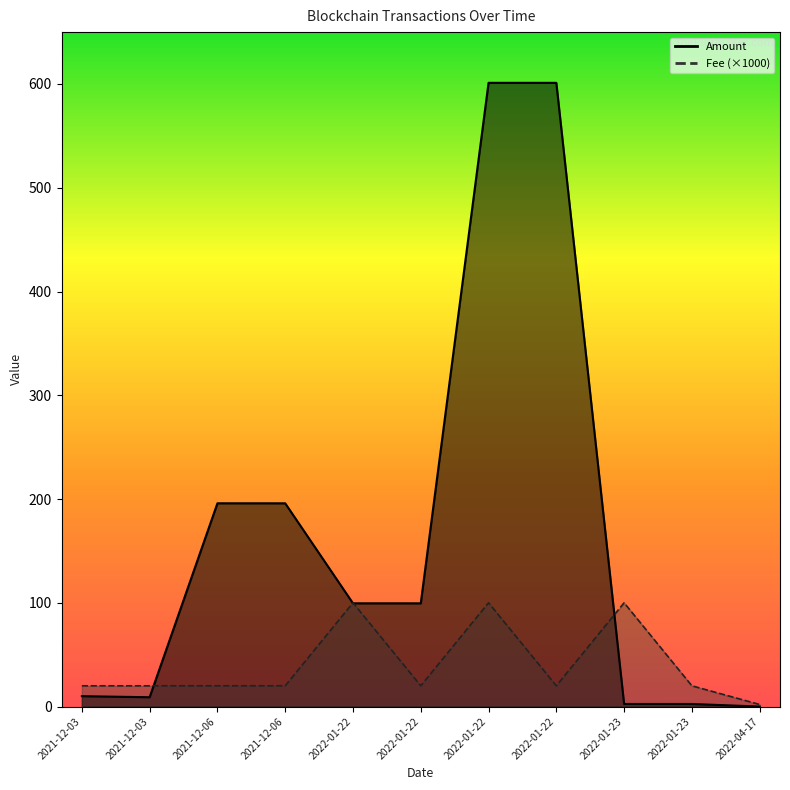

Which category has the lowest value in the Fee series?

2022-04-17